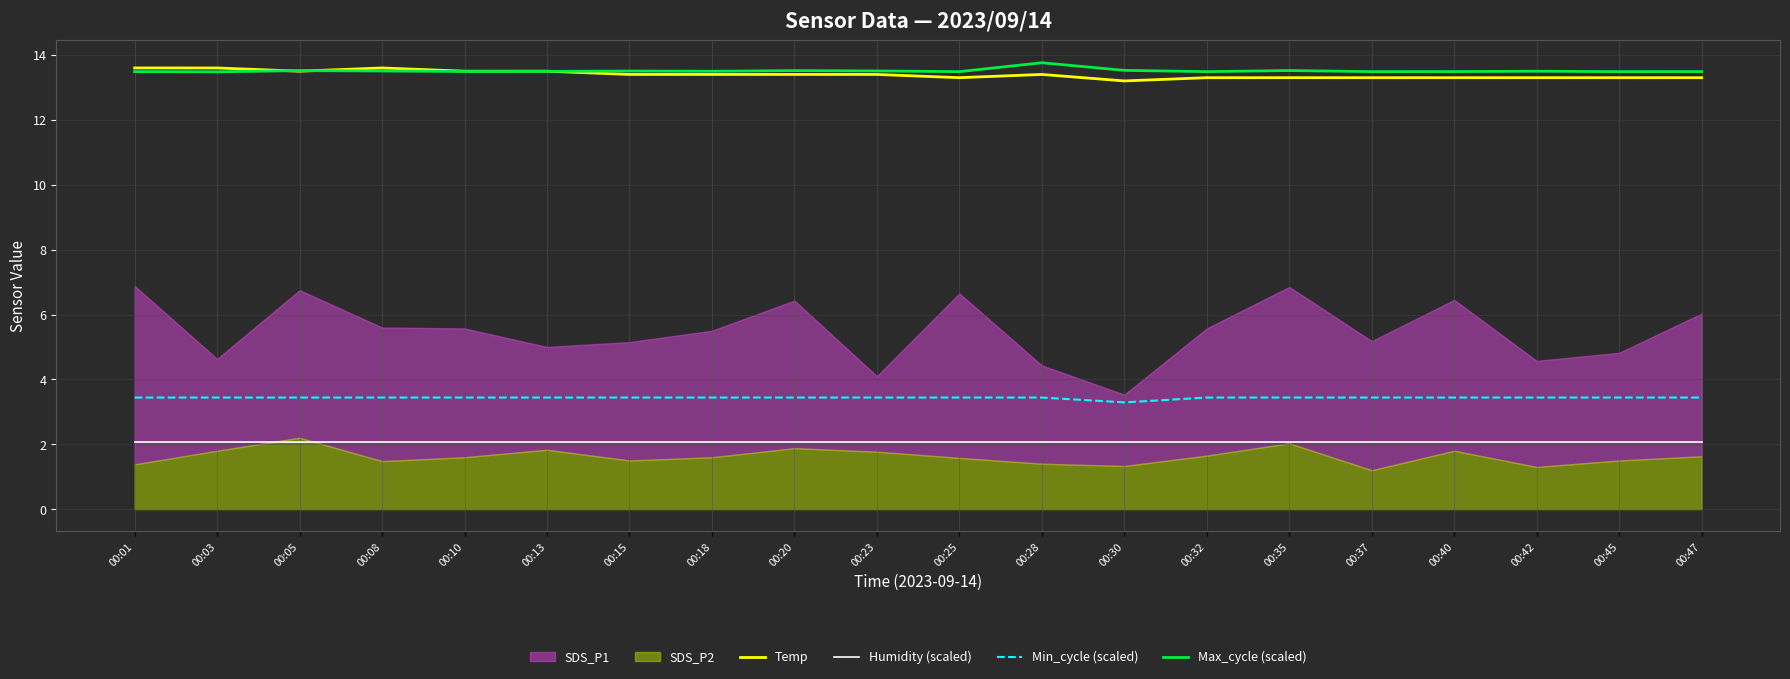

True or false: Humidity (scaled) has a value of 1.2 at 00:28.

False